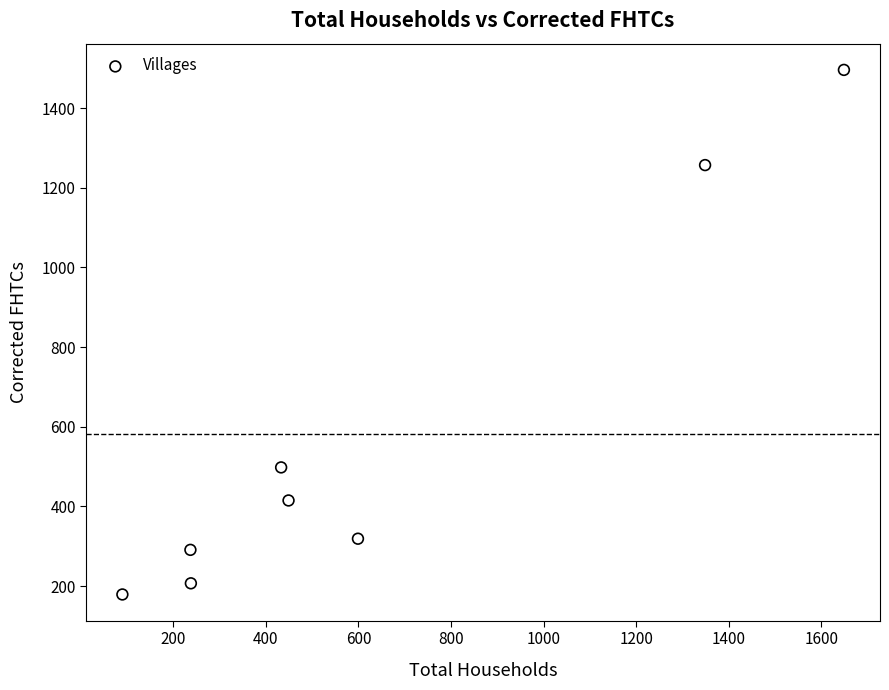

What Y value in the scatter plot is closest to 837?

498